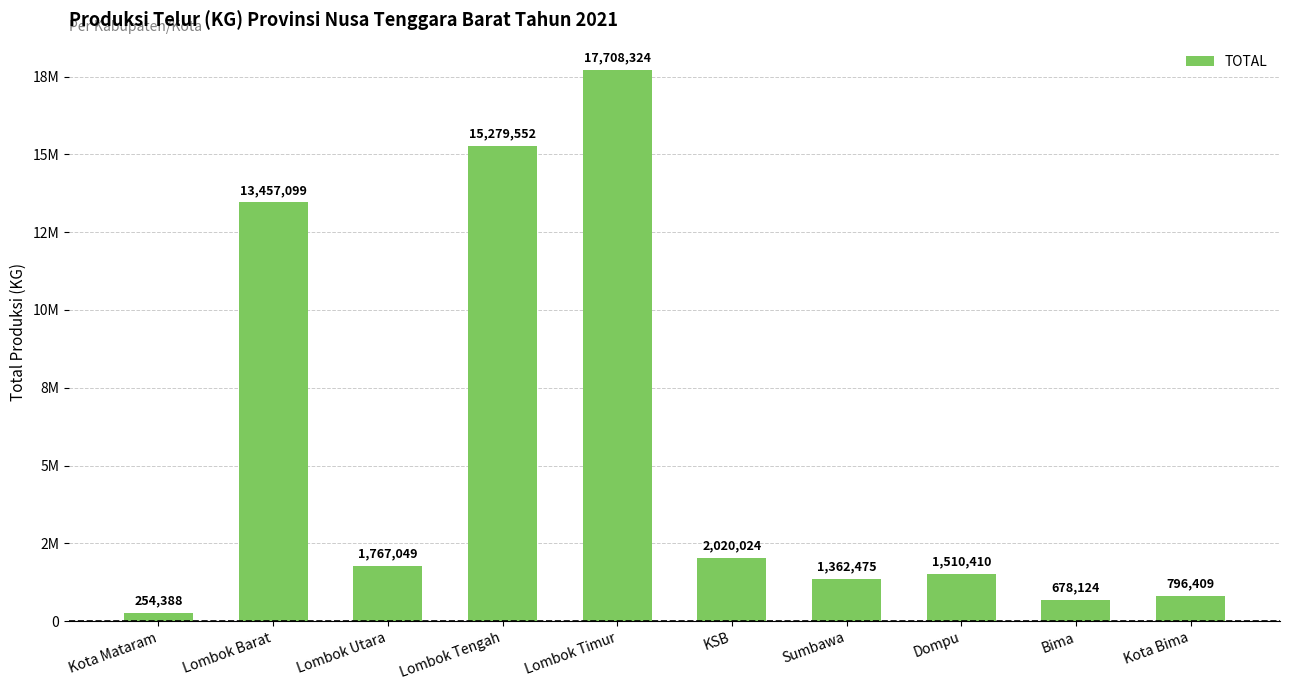

The chart shows a value of 7620207.5 at Lombok Tengah. True or false?

False